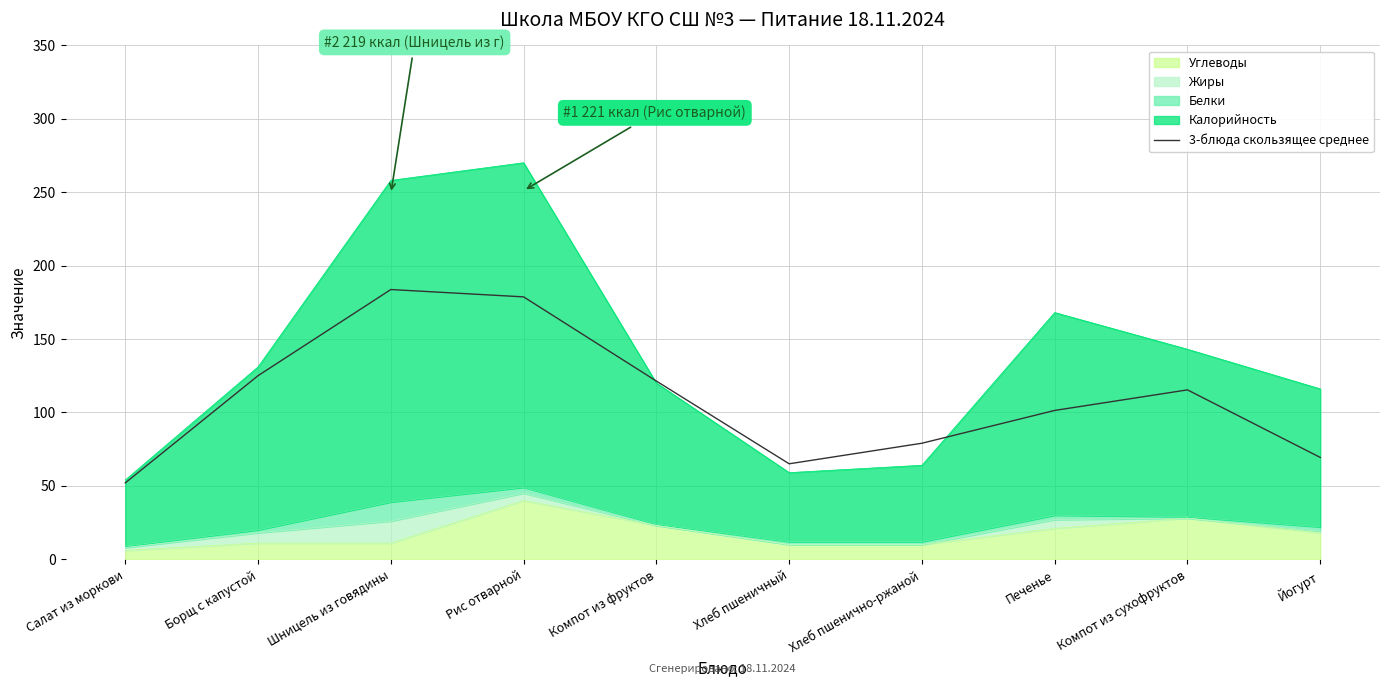

What is the value of the 1st point from the left?

52.0